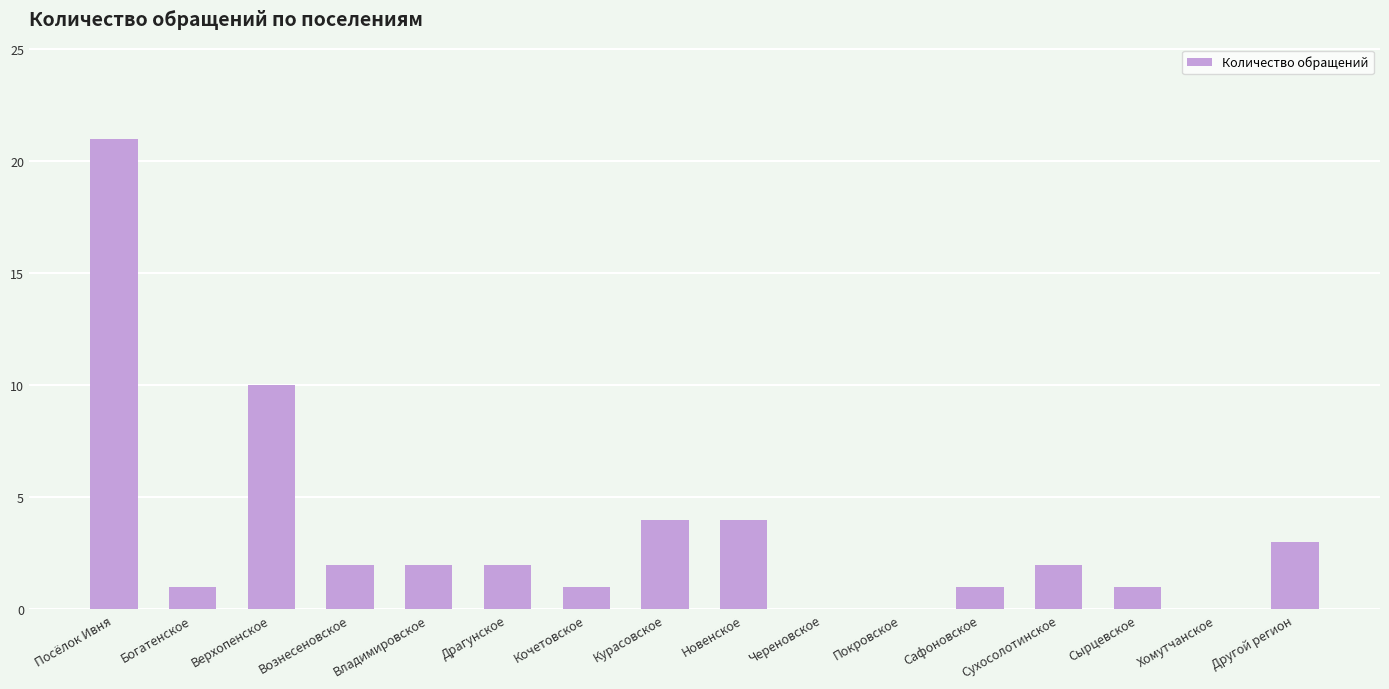

Between Хомутчанское and Вознесеновское, which is larger?

Вознесеновское